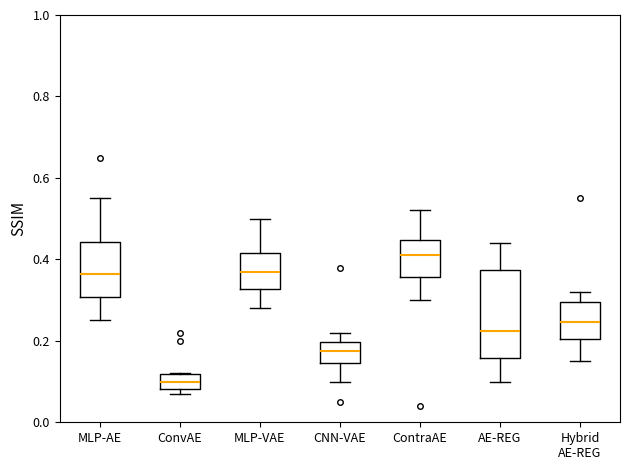

Which box is the tallest, from its lower edge to its upper edge?

AE-REG